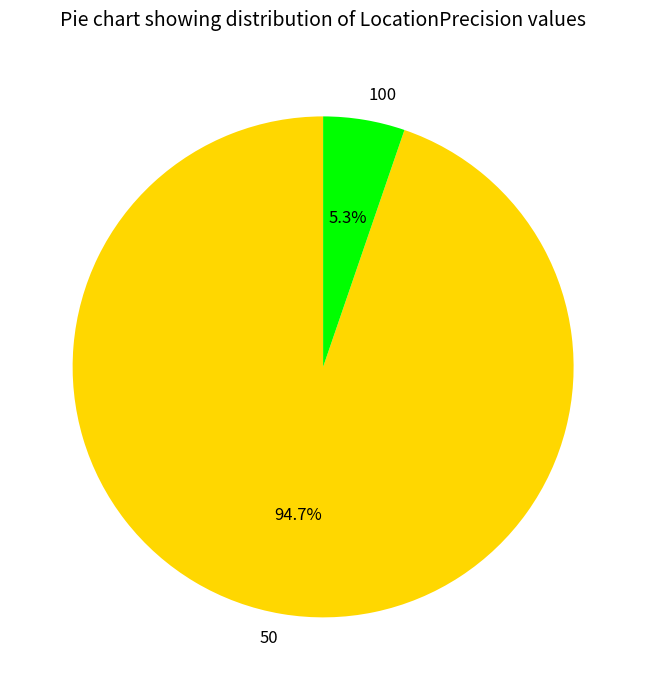

What is the total percentage of 100 and 50?

100.0%